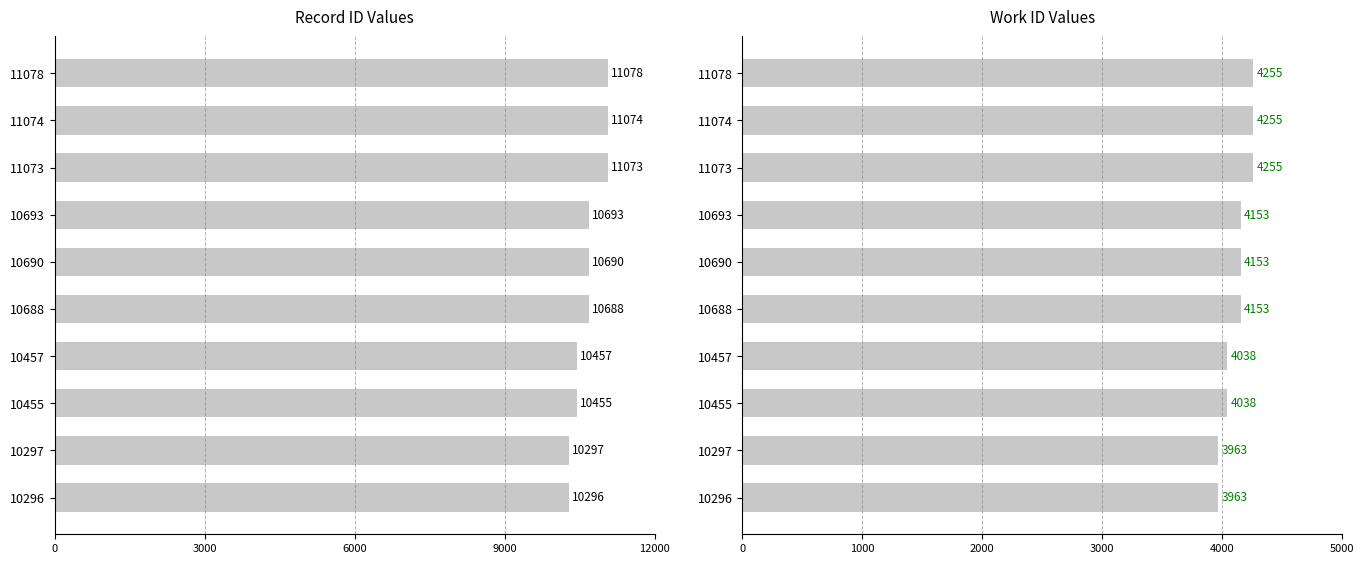

What is the greatest value displayed?

11078